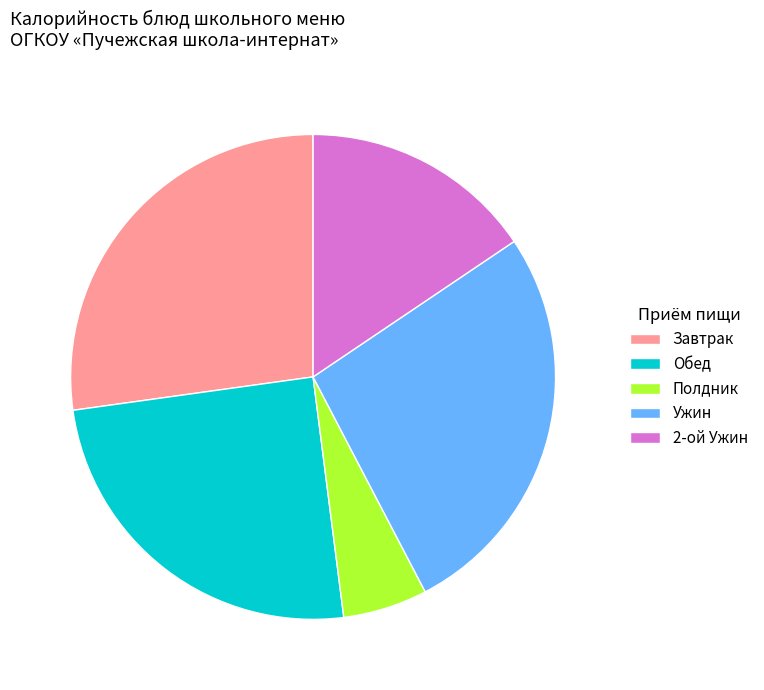

Is there a majority slice in this chart?

No